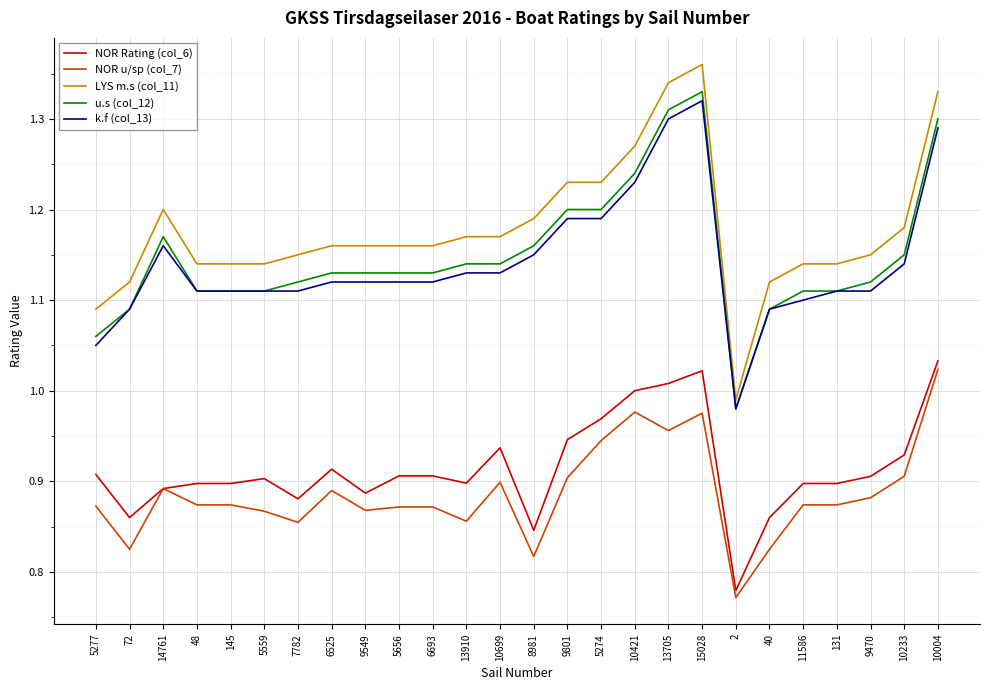

What is the spread (max minus min) of values at 13705?

0.4